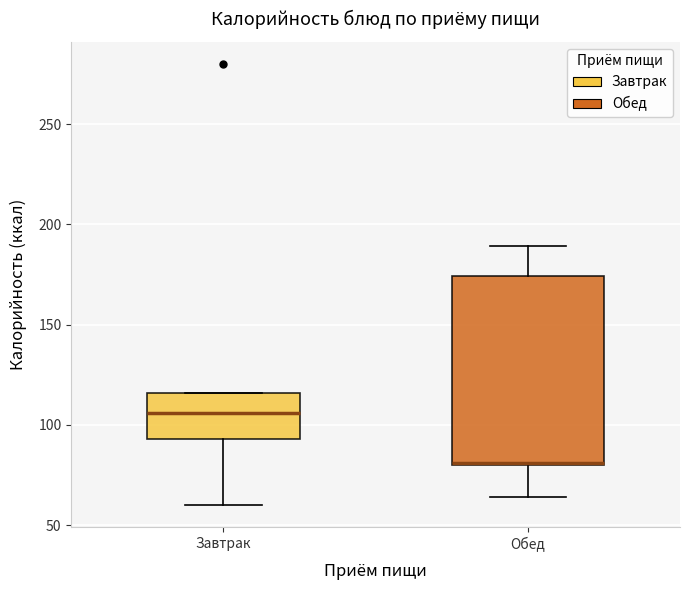

Reading left to right, transcribe this box plot: for each box, give where its median line is, the range the box spans, and where its two whiskers end, as read against the y-axis. The values are not printed on the chart, so give them approximately, as read against the axis.

Завтрак: median 105, box 95 to 115, whiskers 60 to 115
Обед: median 80, box 80 to 175, whiskers 65 to 190